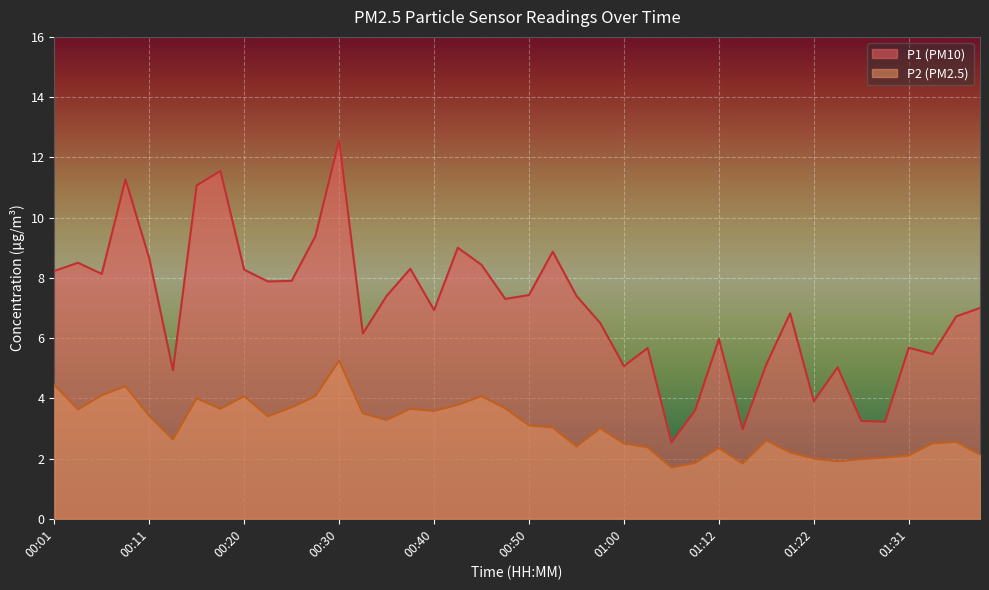

How many distinct data groups are displayed?

2